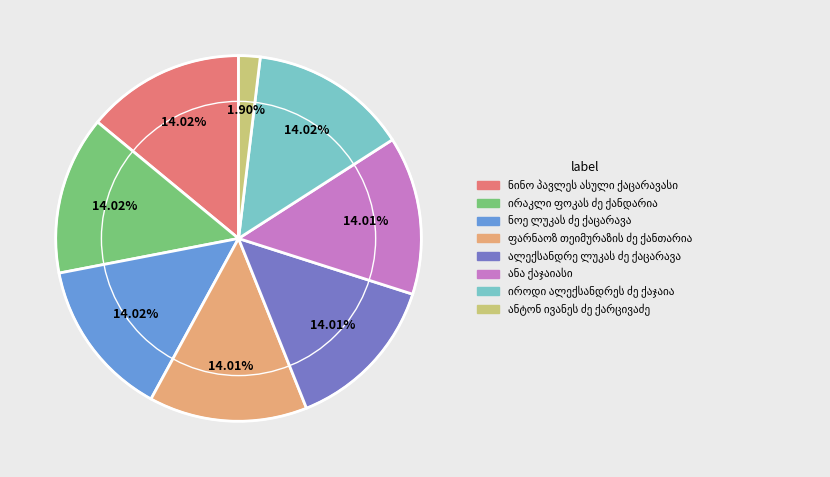

Is there any slice that represents more than half of the pie?

No